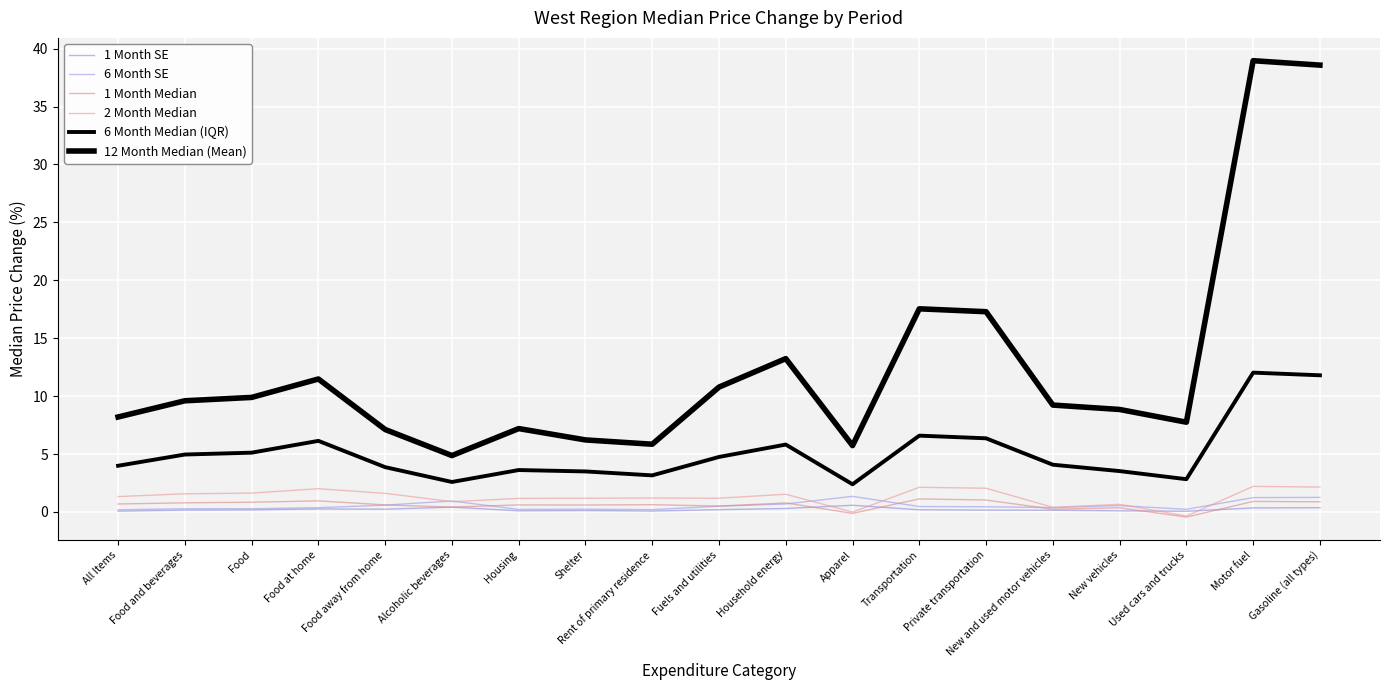

The value of 1 Month SE at Transportation is 0.2. True or false?

True